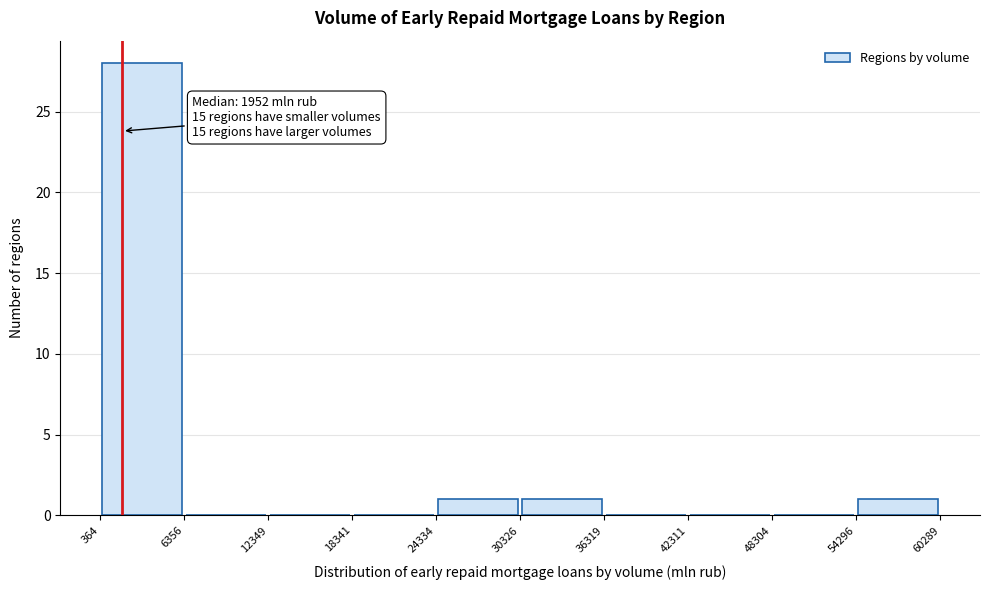

Over which range of the x-axis is the bar tallest?

364 to 6356